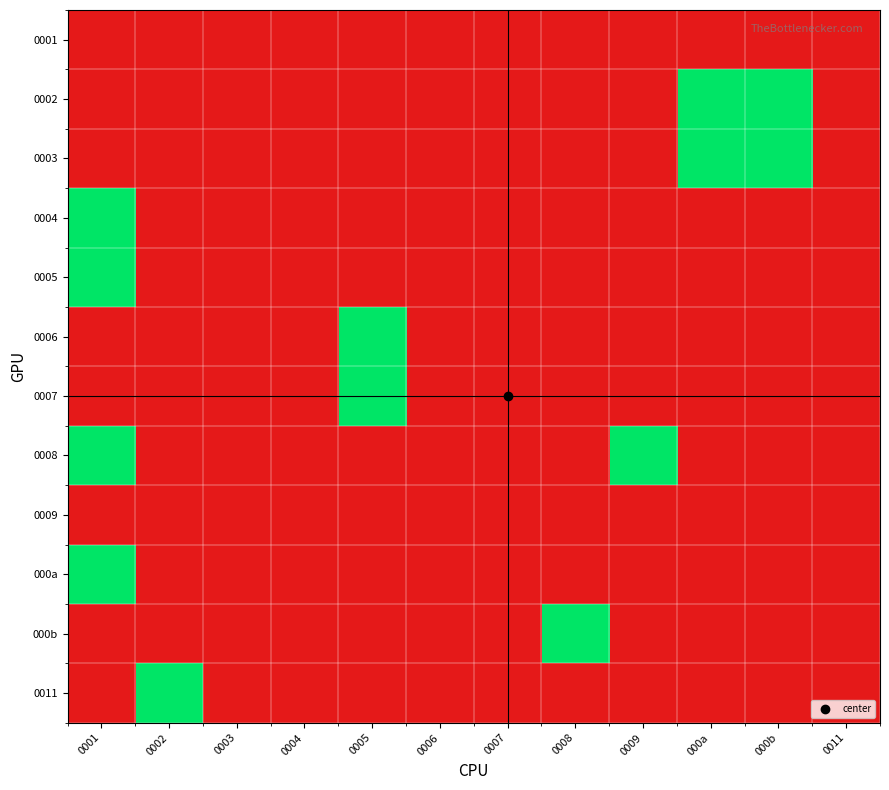

Reading left to right, transcribe all the data shown in this chart.

0001: 0001=0	0002=0	0003=0	0004=0	0005=0	0006=0	0007=0	0008=0	0009=0	000a=0	000b=0	0011=0
0002: 0001=0	0002=0	0003=0	0004=0	0005=0	0006=0	0007=0	0008=0	0009=0	000a=1	000b=1	0011=0
0003: 0001=0	0002=0	0003=0	0004=0	0005=0	0006=0	0007=0	0008=0	0009=0	000a=1	000b=1	0011=0
0004: 0001=1	0002=0	0003=0	0004=0	0005=0	0006=0	0007=0	0008=0	0009=0	000a=0	000b=0	0011=0
0005: 0001=1	0002=0	0003=0	0004=0	0005=0	0006=0	0007=0	0008=0	0009=0	000a=0	000b=0	0011=0
0006: 0001=0	0002=0	0003=0	0004=0	0005=1	0006=0	0007=0	0008=0	0009=0	000a=0	000b=0	0011=0
0007: 0001=0	0002=0	0003=0	0004=0	0005=1	0006=0	0007=0	0008=0	0009=0	000a=0	000b=0	0011=0
0008: 0001=1	0002=0	0003=0	0004=0	0005=0	0006=0	0007=0	0008=0	0009=1	000a=0	000b=0	0011=0
0009: 0001=0	0002=0	0003=0	0004=0	0005=0	0006=0	0007=0	0008=0	0009=0	000a=0	000b=0	0011=0
000a: 0001=1	0002=0	0003=0	0004=0	0005=0	0006=0	0007=0	0008=0	0009=0	000a=0	000b=0	0011=0
000b: 0001=0	0002=0	0003=0	0004=0	0005=0	0006=0	0007=0	0008=1	0009=0	000a=0	000b=0	0011=0
0011: 0001=0	0002=1	0003=0	0004=0	0005=0	0006=0	0007=0	0008=0	0009=0	000a=0	000b=0	0011=0